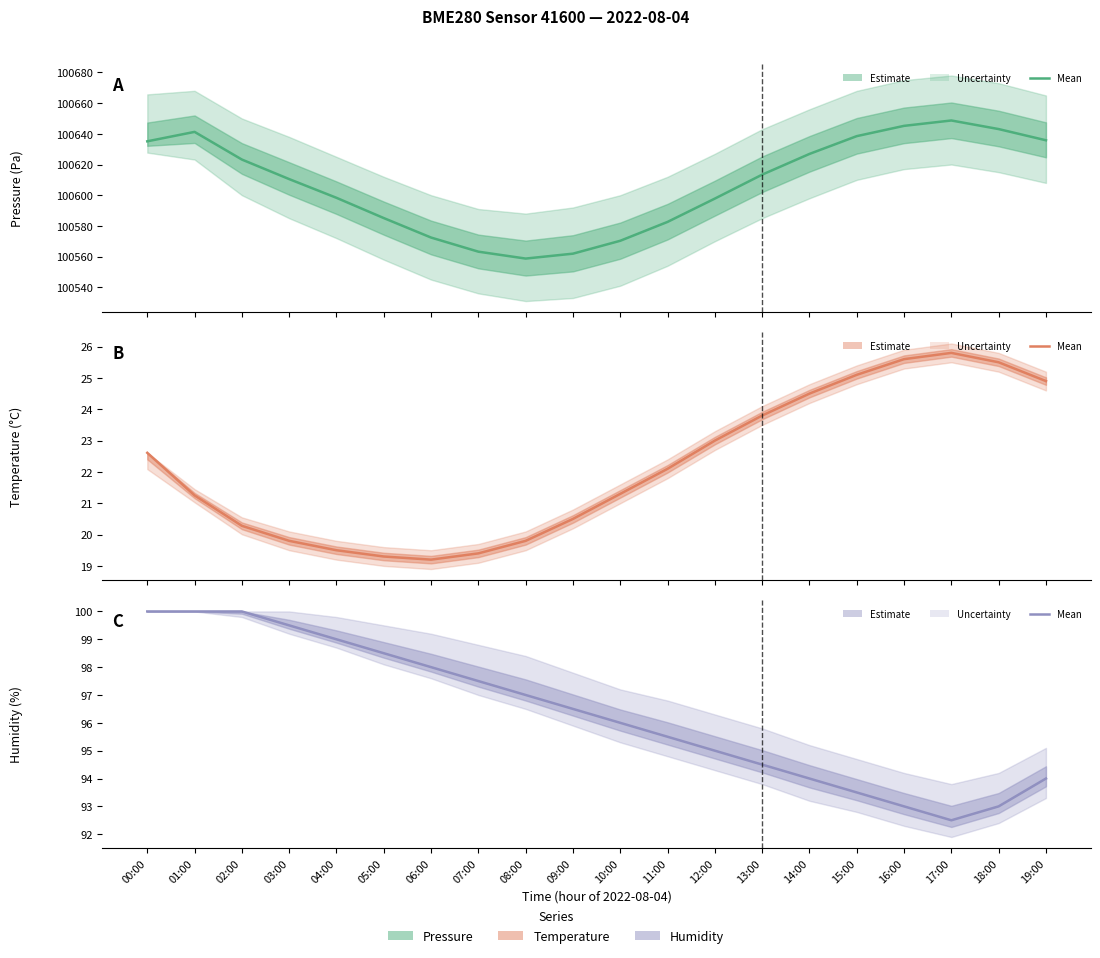

Reading right to left, extract all data points from this chart.

pressure mean: 100635.8	100643.1	100648.7	100645.2	100638.5	100626.9	100613.4	100597.8	100582.6	100570.3	100561.9	100558.7	100563.2	100572.4	100585.1	100598.3	100610.5	100623.2	100641.3	100635.1
temperature mean: 24.9	25.5	25.8	25.6	25.1	24.5	23.8	23.0	22.1	21.3	20.5	19.8	19.4	19.2	19.3	19.5	19.8	20.3	21.2	22.6
humidity mean: 94.0	93.0	92.5	93.0	93.5	94.0	94.5	95.0	95.5	96.0	96.5	97.0	97.5	98.0	98.5	99.0	99.5	100.0	100.0	100.0